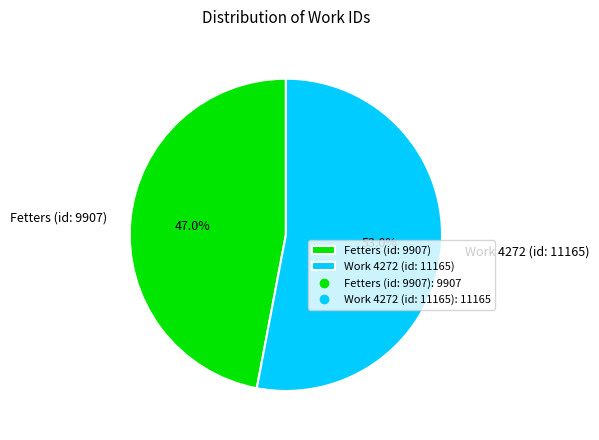

What is the smallest slice in the pie chart?

Fetters (id: 9907)